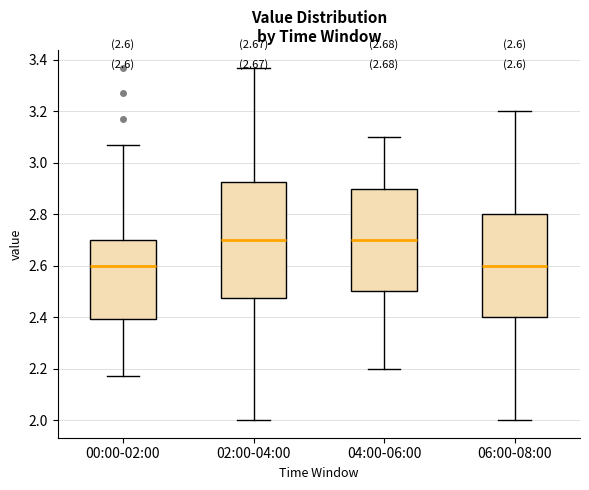

Comparing the boxes themselves (not the whiskers), which one is the tallest?

02:00-04:00